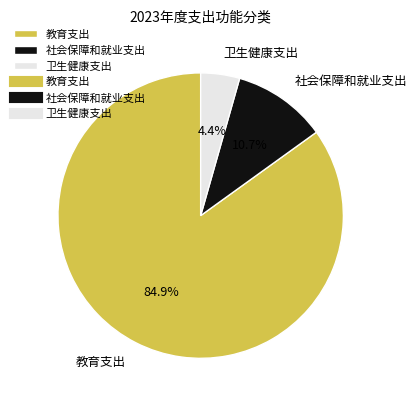

What is the majority slice?

教育支出